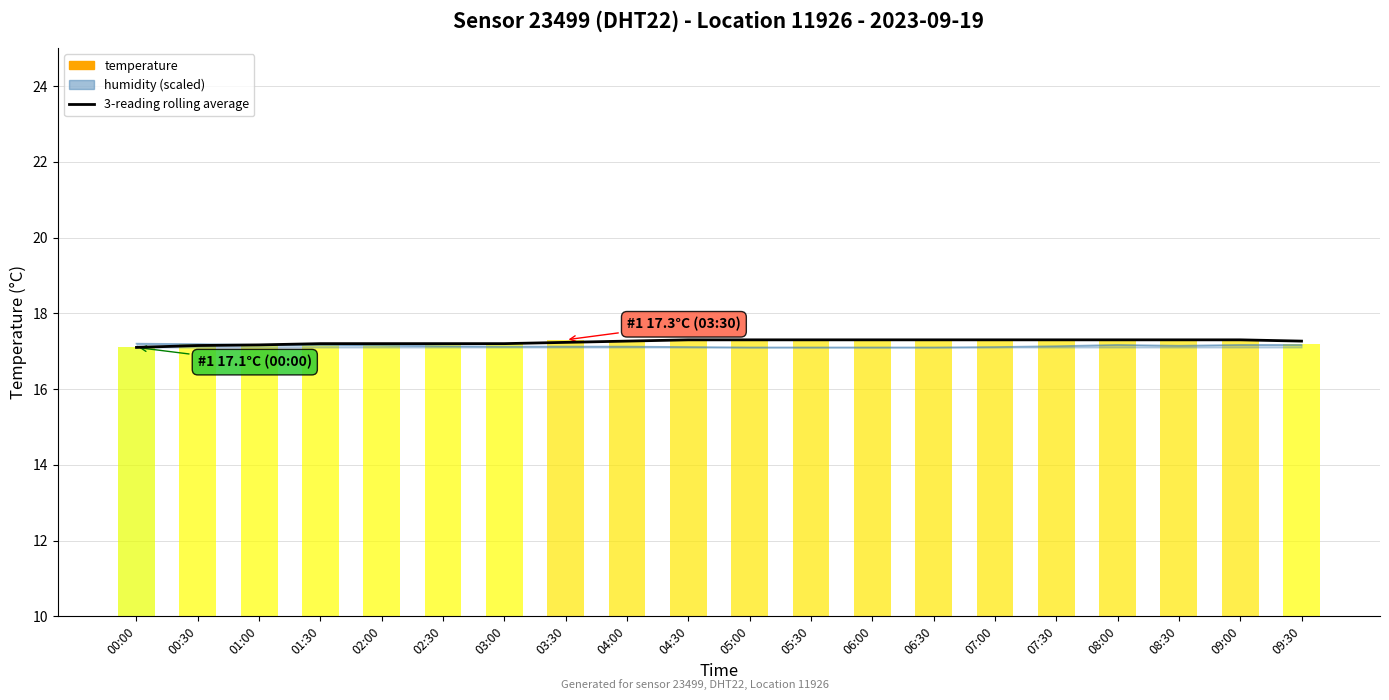

What position from the right is 07:00?

6